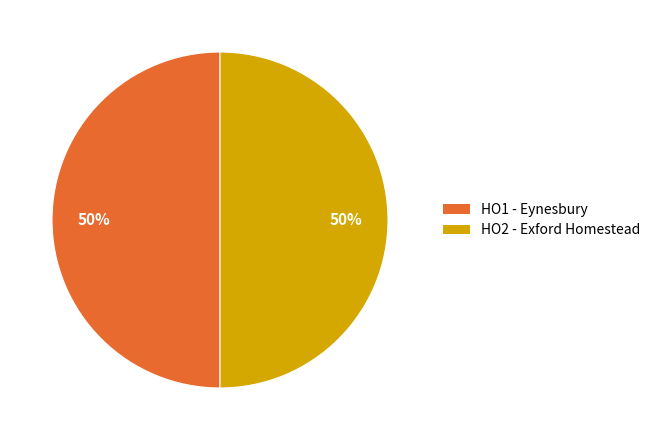

What percentage is the HO1 - Eynesbury slice, to the nearest percent?

50%